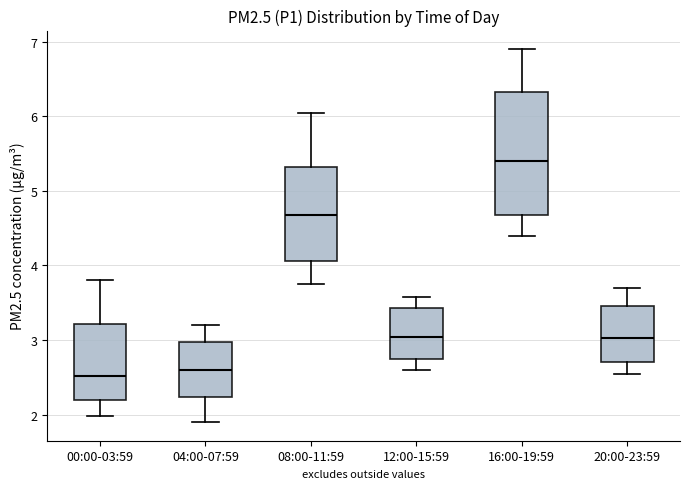

Where is the upper edge of the box for 20:00-23:59 on the y-axis? The values are not printed on the chart, so give them approximately, as read against the axis.

3.5